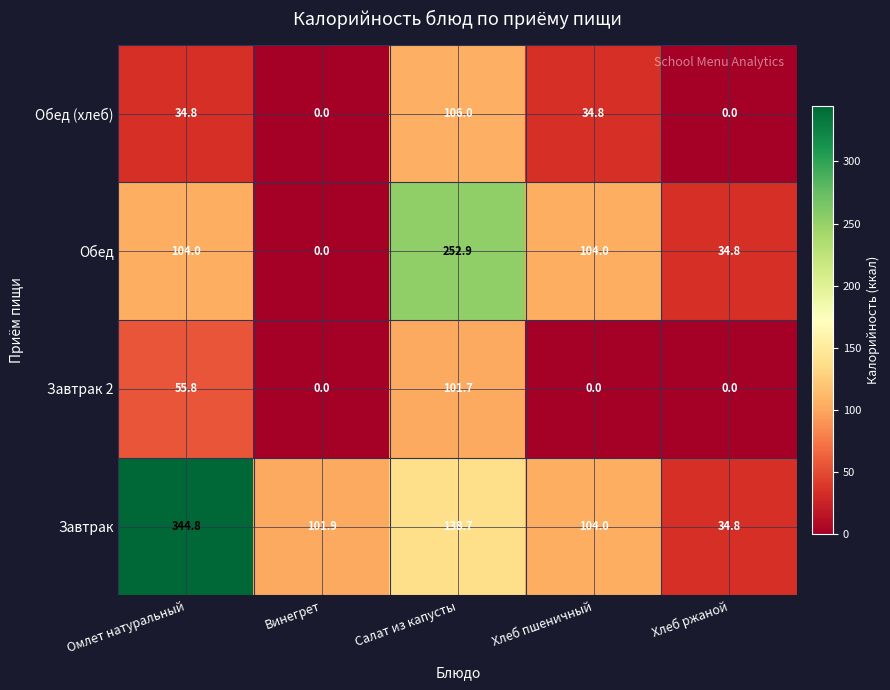

Count the number of categories in the chart.

5